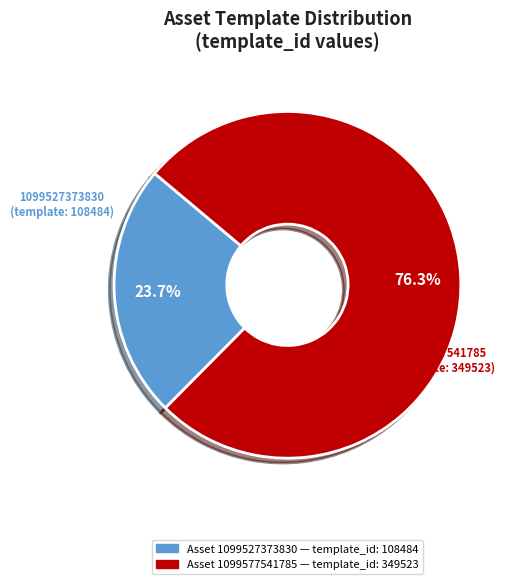

Is there any slice that represents more than half of the pie?

Yes